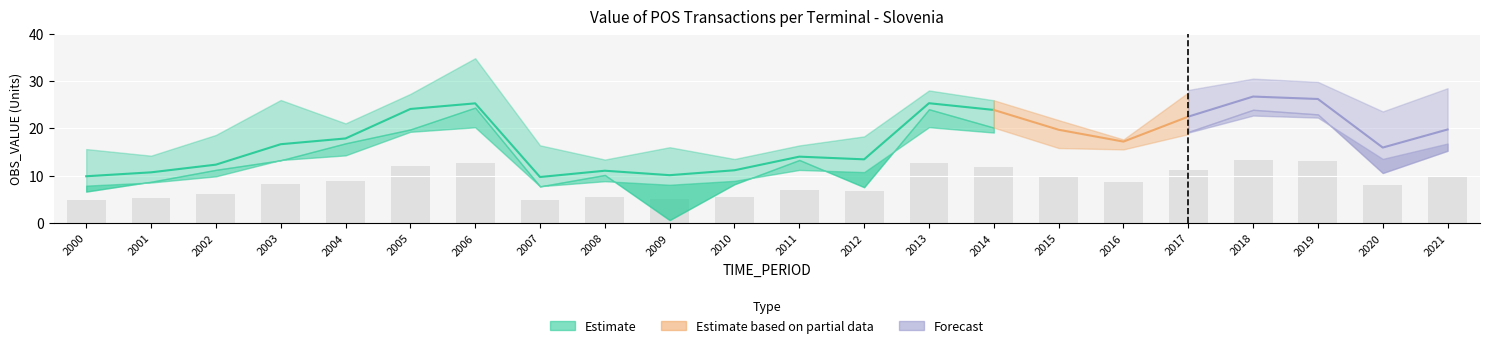

At which category does the chart reach its peak across all series?

2018